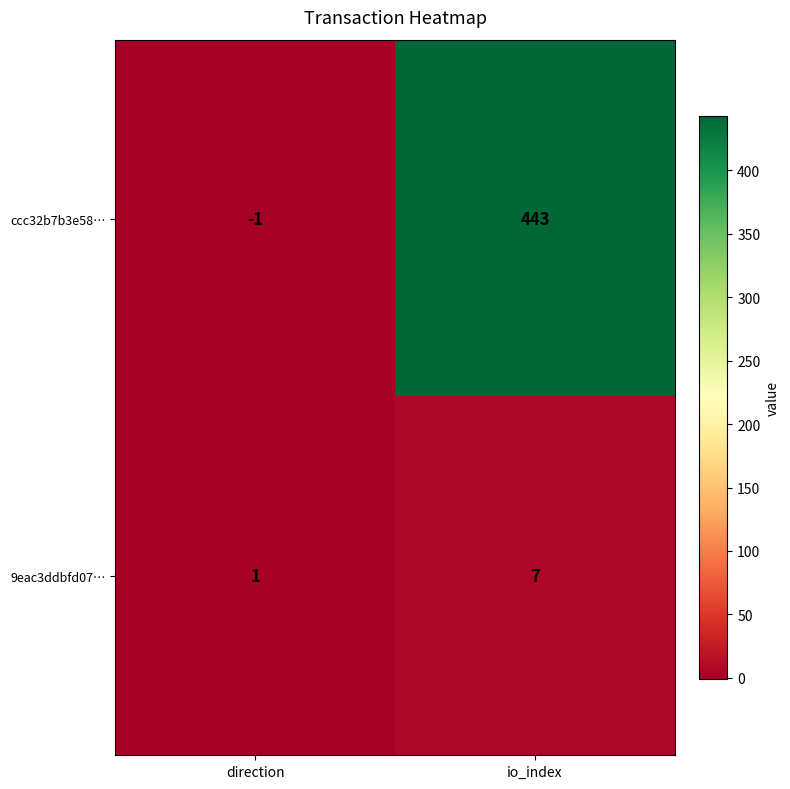

The value of 9eac3ddbfd07… at direction is 1. True or false?

True